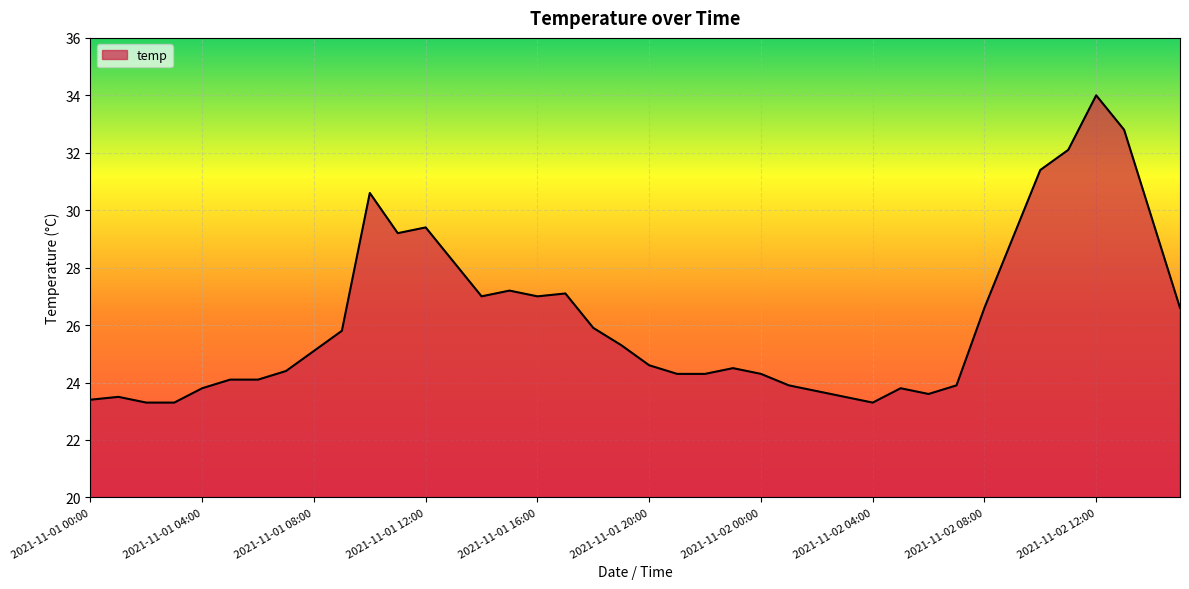

What is the difference between the maximum and minimum values?

10.7